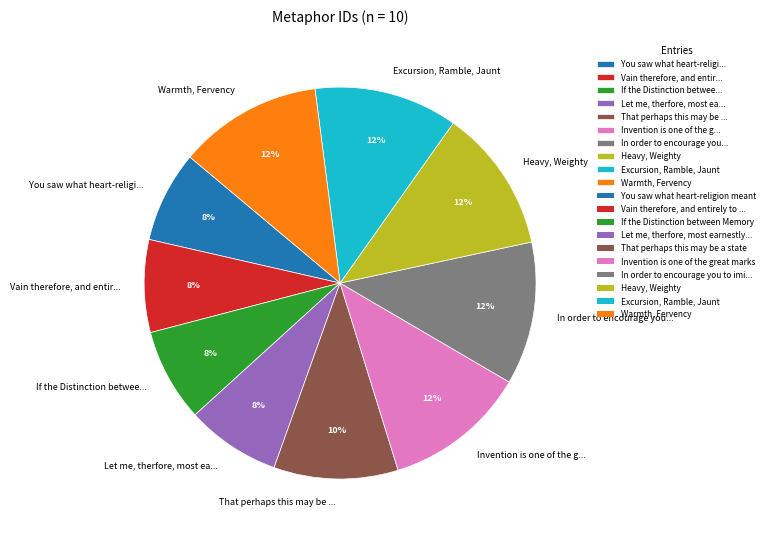

Is there a majority slice in this chart?

No